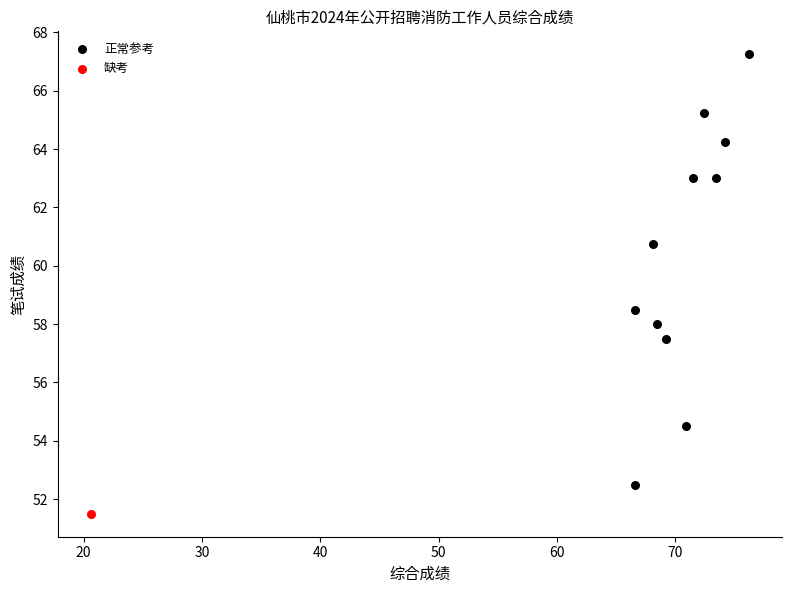

What are all the series names shown in the legend?

正常参考, 缺考